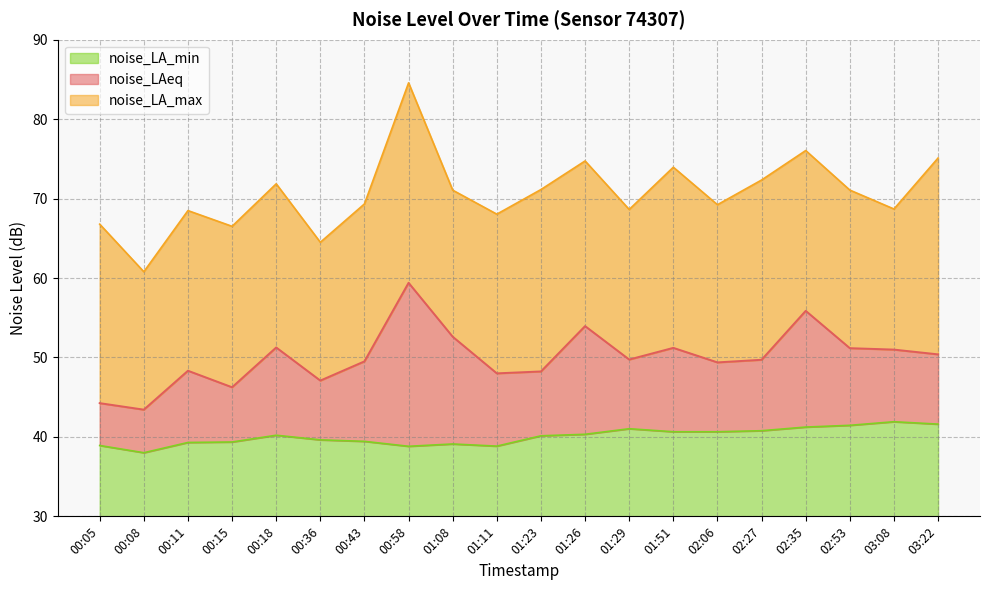

Which series has the largest total across all categories?

noise_LA_max